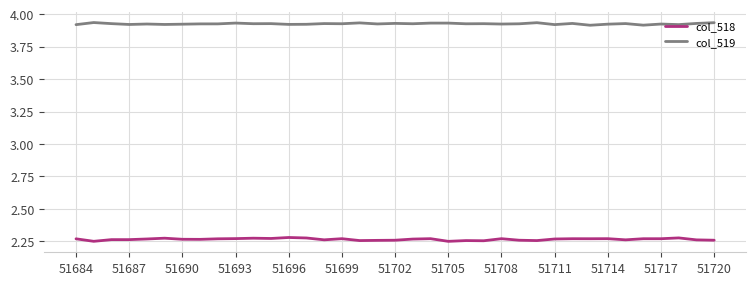

True or false: col_519 and col_518 intersect in this chart.

False